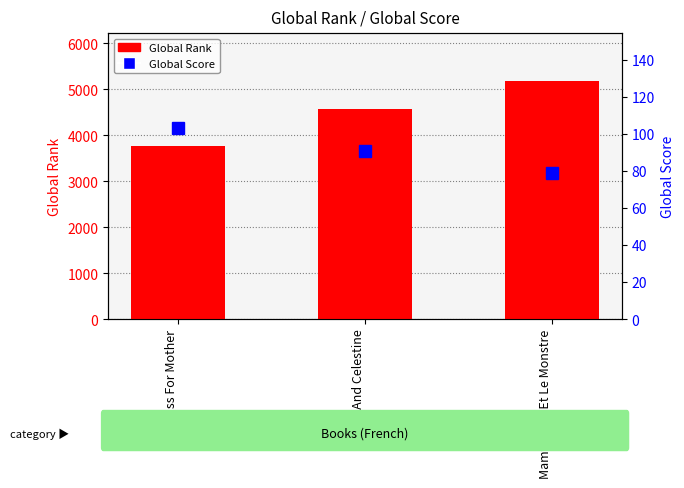

Which series changed the most between Ernest And Celestine and Mamy Wata Et Le Monstre?

Global Rank